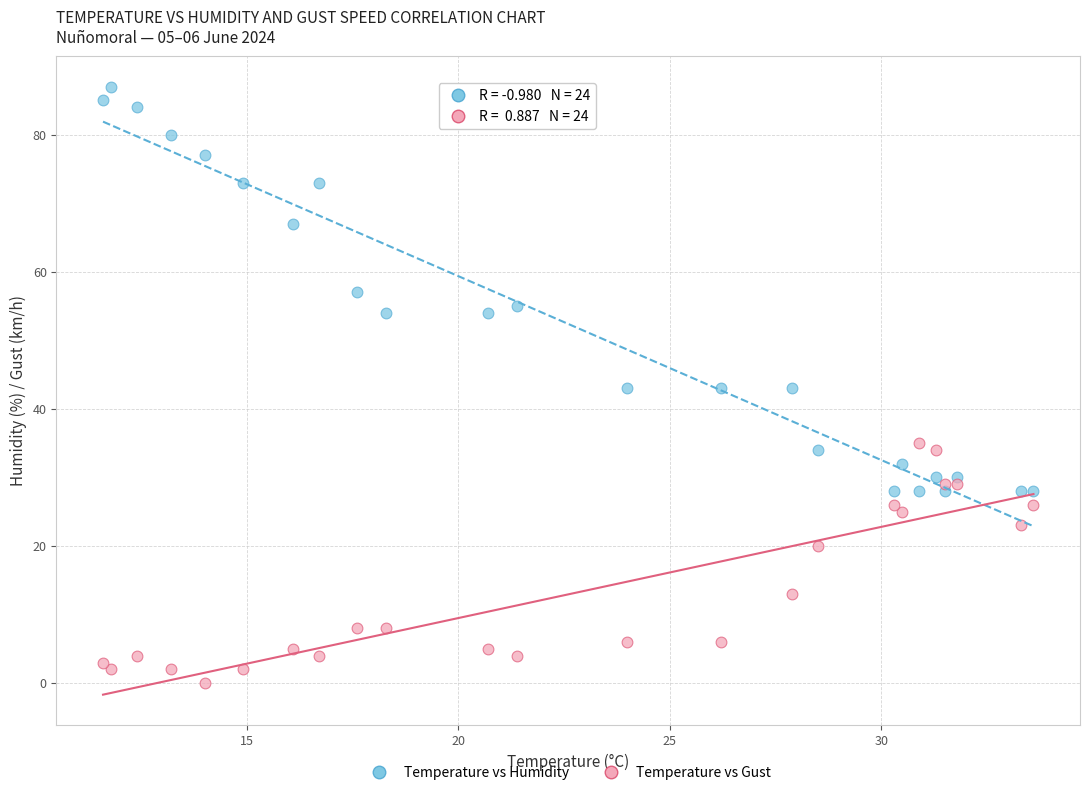

What are all the series names shown in the legend?

Temperature vs Humidity, Temperature vs Gust